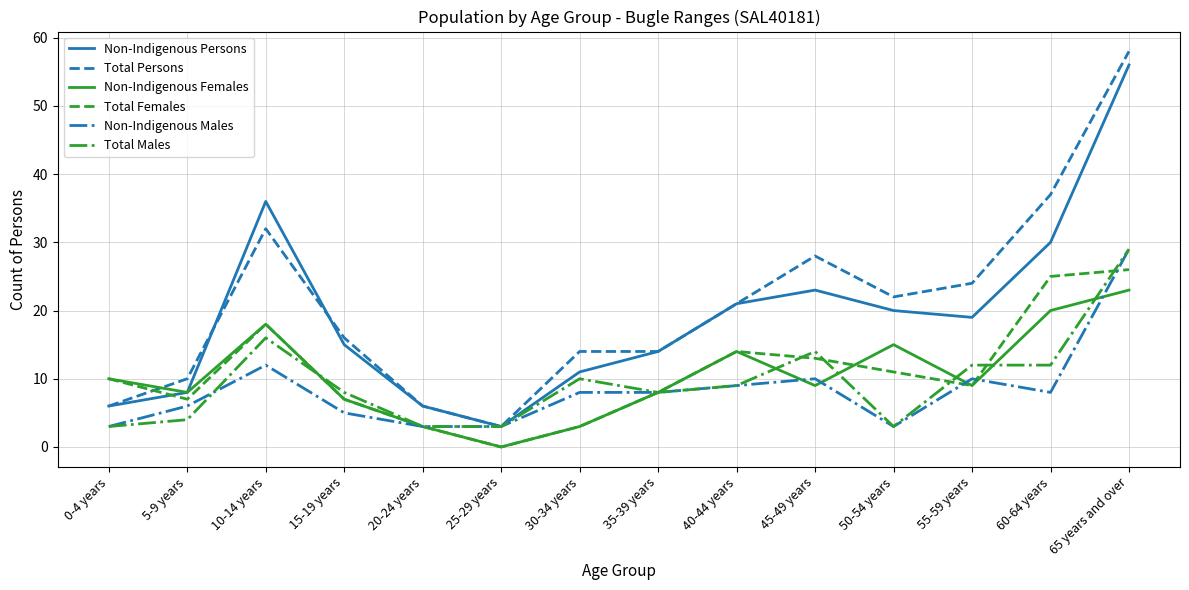

What position from the left is 40-44 years?

9